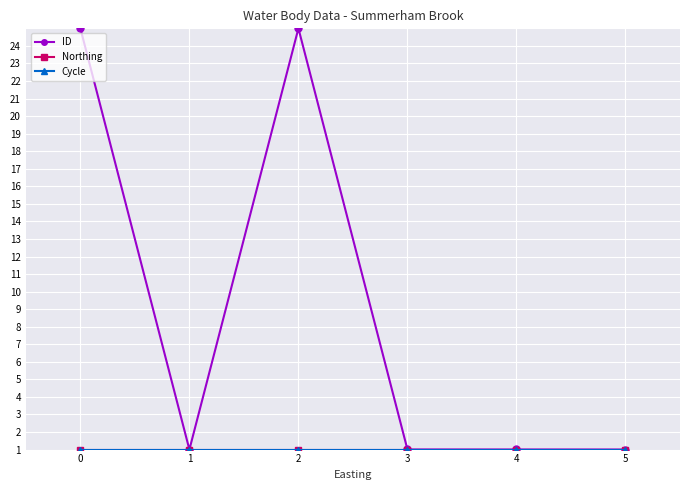

At which label is ID closest to 12?

3